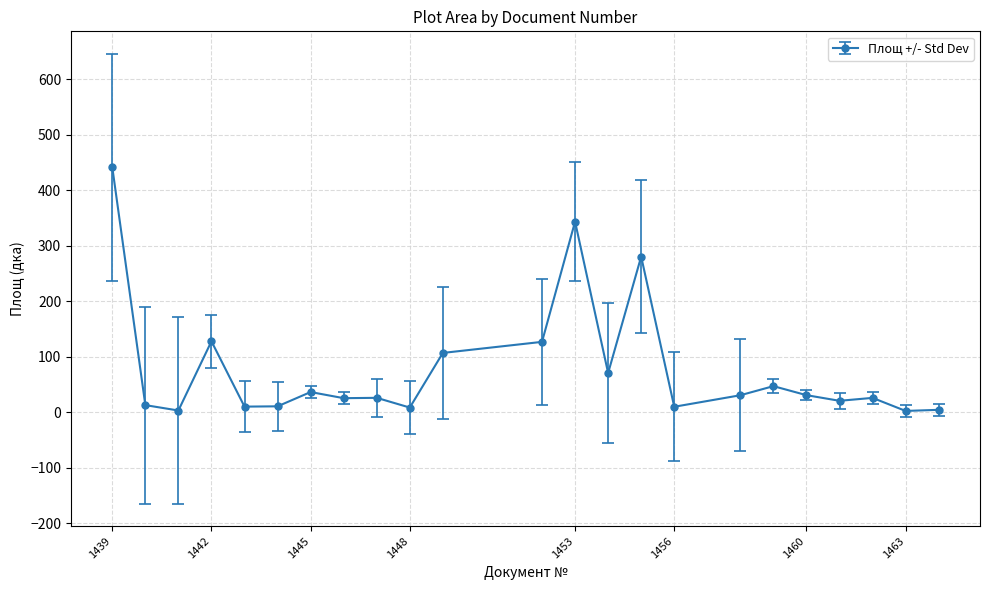

What is the maximum value shown in the chart?

441.2